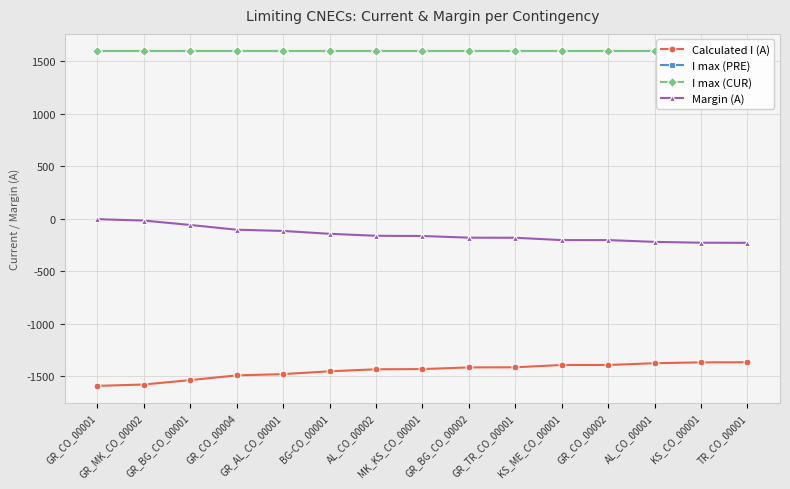

Which series has the largest total across all categories?

I max (PRE)